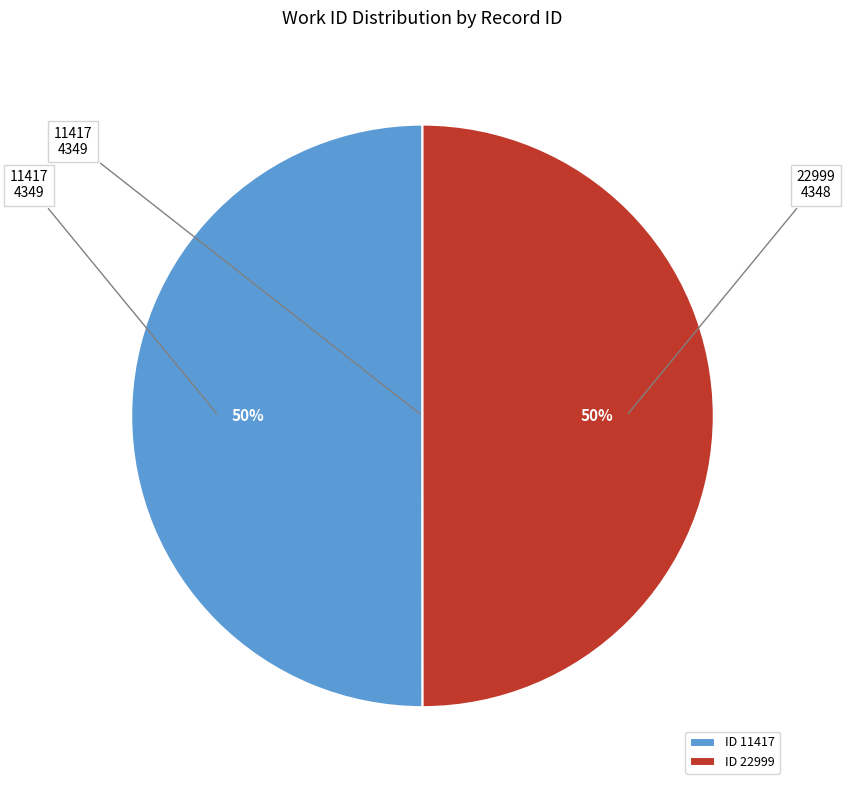

To the nearest percent, what percentage of the pie is ID 22999?

50%